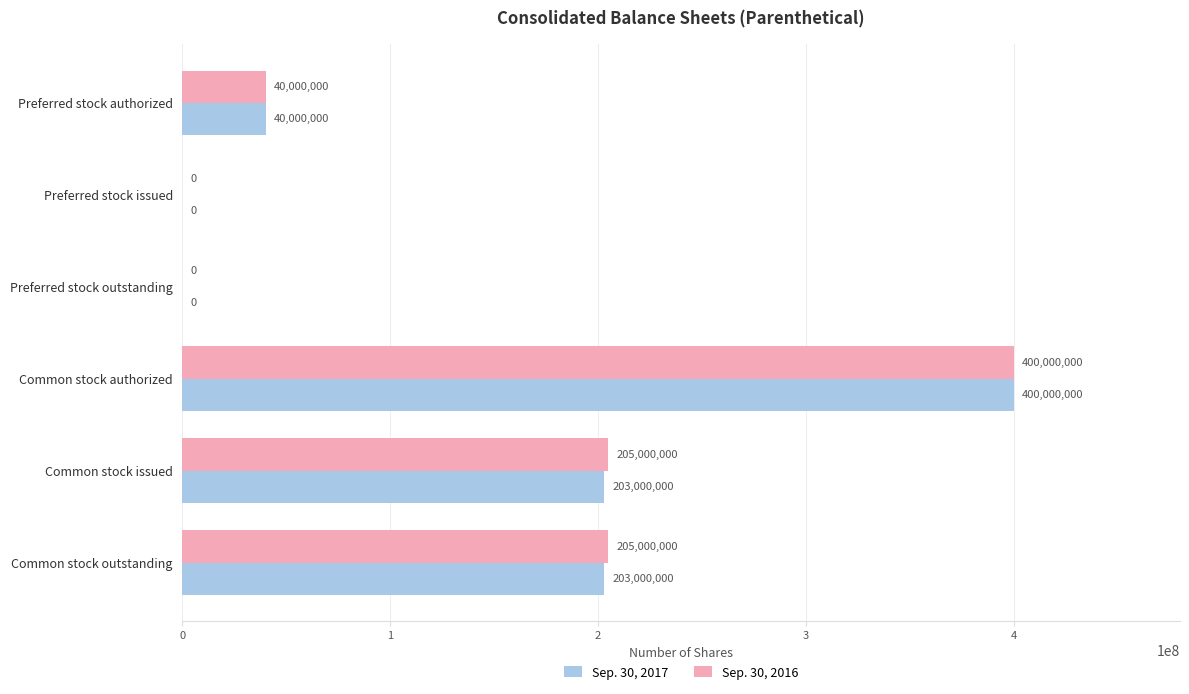

Which label corresponds to the largest value in the chart?

Common stock authorized